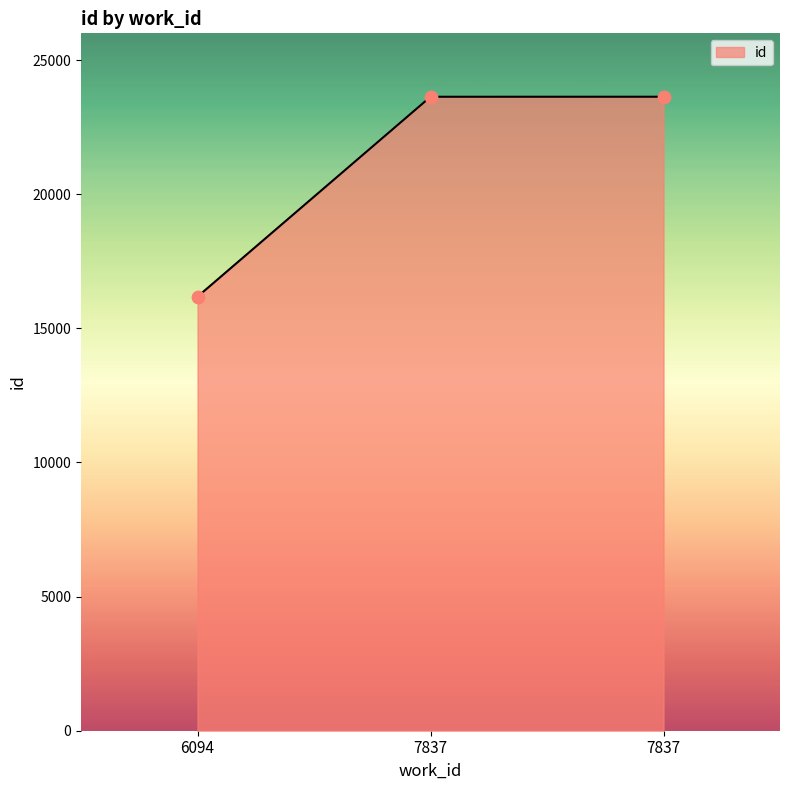

Between 6094 and 7837, which is larger?

7837